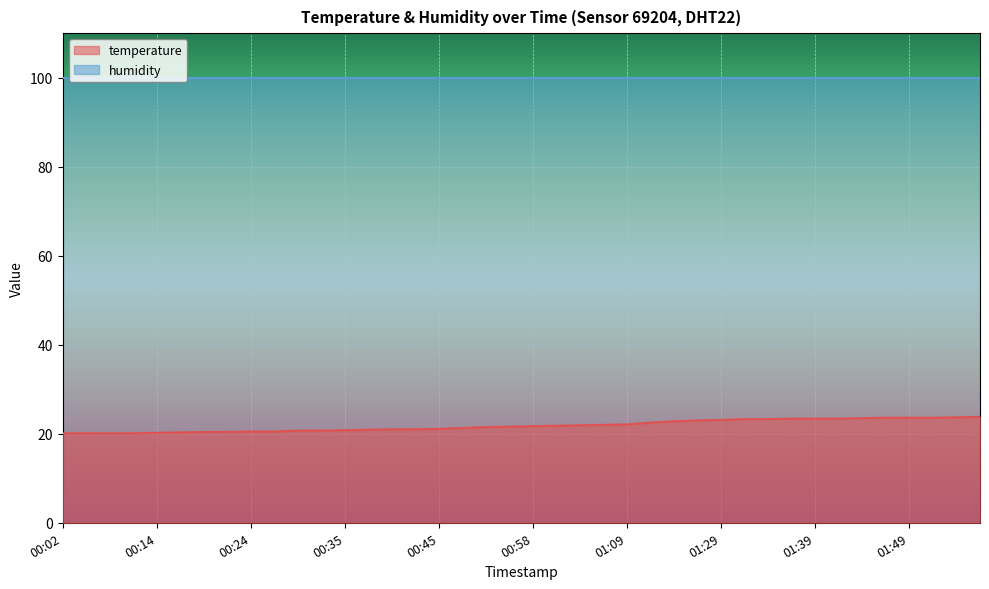

How many data points does each series have?

40